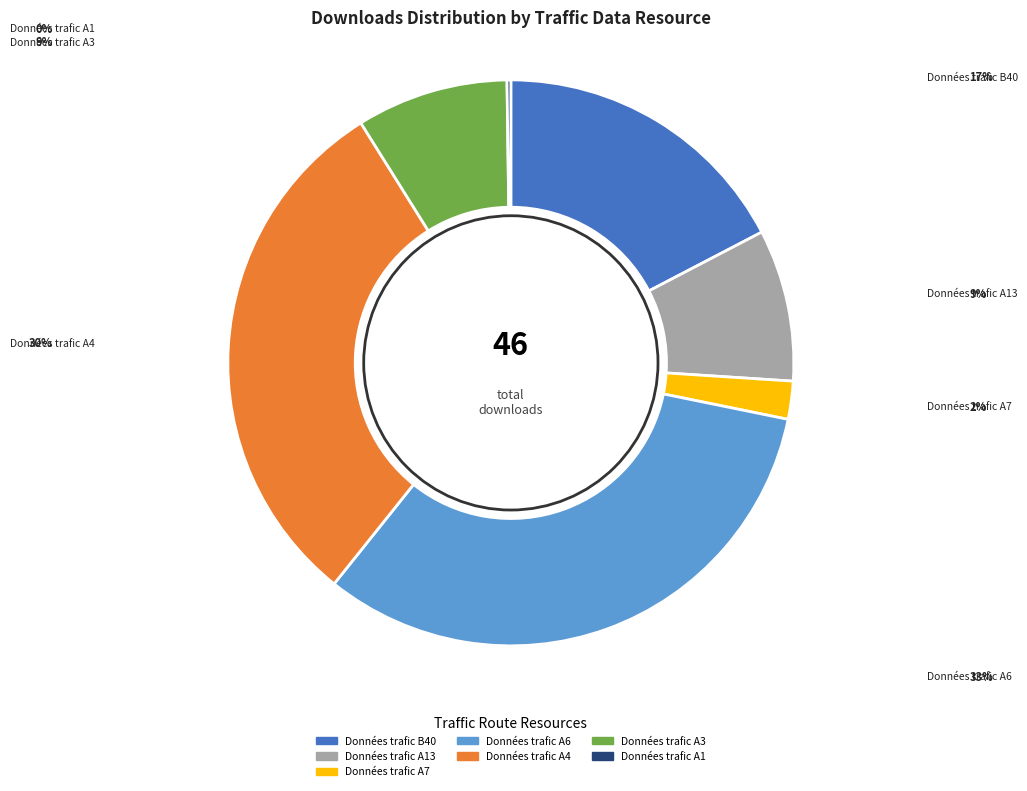

Does any single category account for the majority?

No